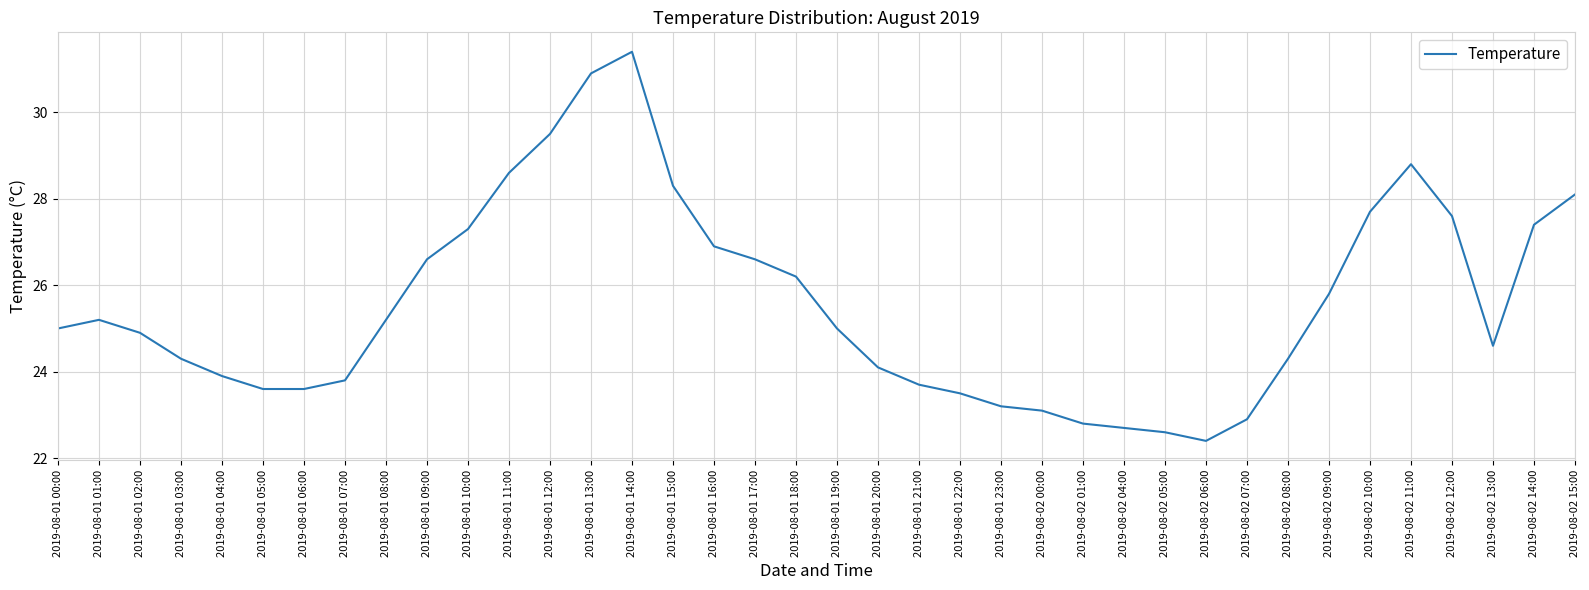

Read the value at 2019-08-02 04:00.

22.7